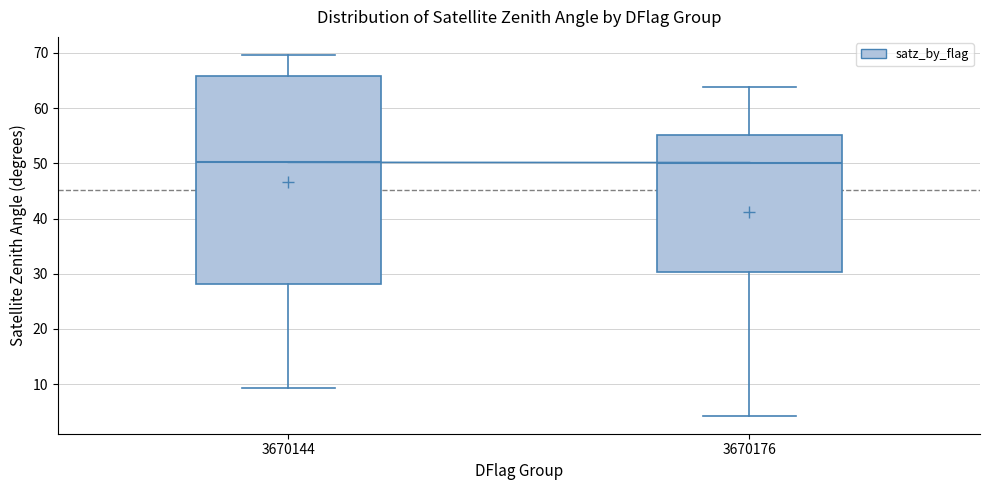

Reading left to right, read every box against the y-axis: the position of its median line, the range the box covers, and the ends of its whiskers. The values are not printed on the chart, so give them approximately, as read against the axis.

3670144: median 50, box 28 to 66, whiskers 9 to 70
3670176: median 50, box 30 to 55, whiskers 4 to 64